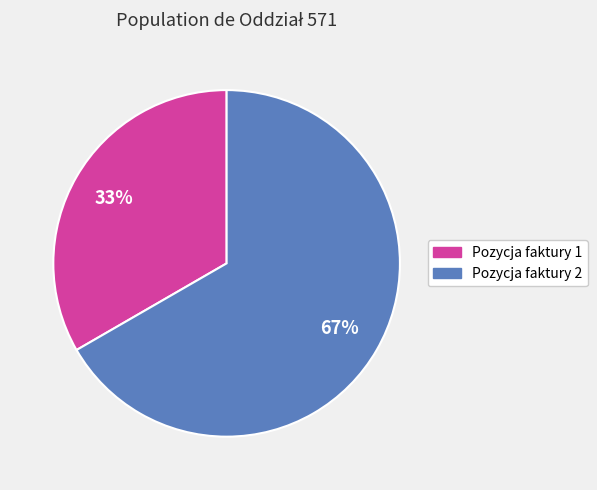

True or false: Pozycja faktury 1 accounts for 33% of the total.

True